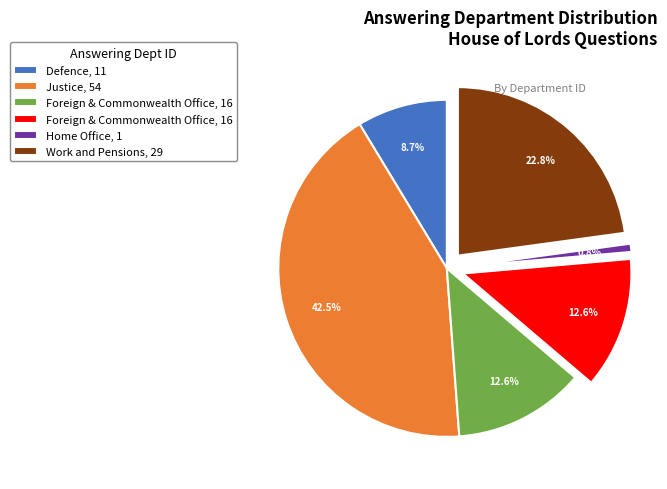

Does any single category account for the majority?

No